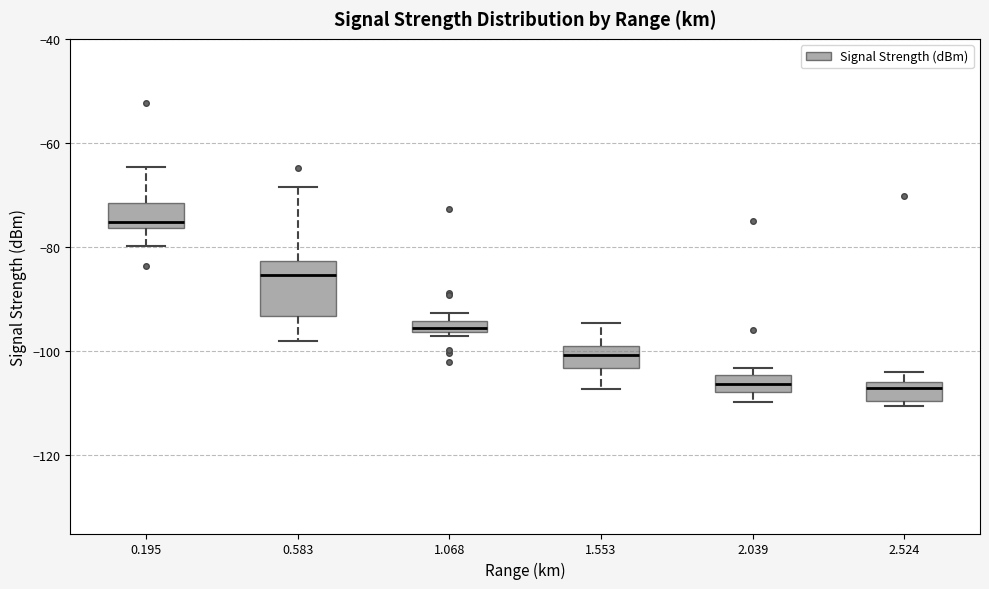

Where does the median line of the box at x = 0.583 sit on the y-axis? The values are not printed on the chart, so give them approximately, as read against the axis.

-86